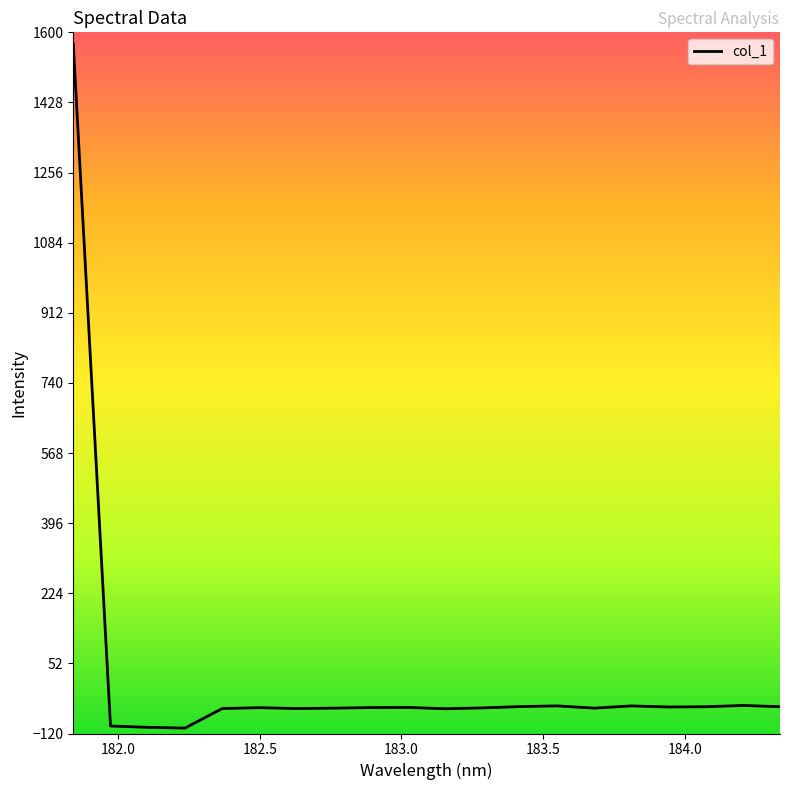

What is the minimum value shown in the chart?

-106.7